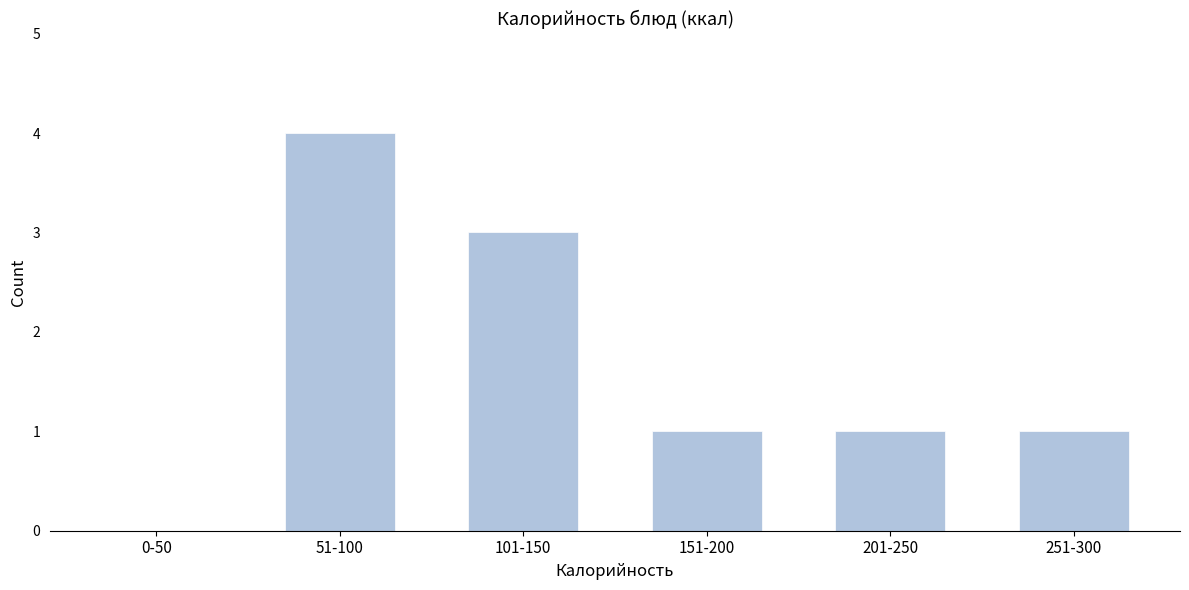

Reading left to right, list all the values displayed in this chart.

0-50=0	51-100=4	101-150=3	151-200=1	201-250=1	251-300=1